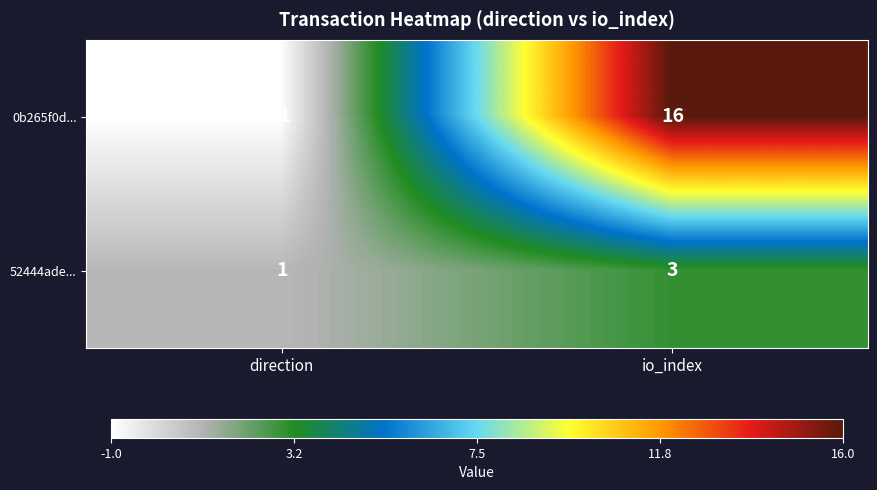

What is the sum of the 52444ade... values at direction and io_index?

4